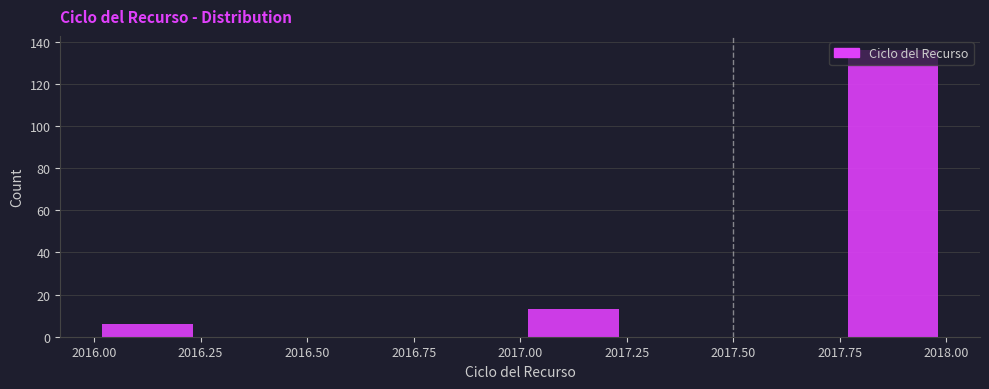

Reading left to right, list every bar in this chart as the range it spans on the x-axis followed by its height. The values are not printed on the chart, so give them approximately, as read against the axis.

2016.00 to 2016.25: 6
2016.25 to 2016.50: 0
2016.50 to 2016.75: 0
2016.75 to 2017.00: 0
2017.00 to 2017.25: 14
2017.25 to 2017.50: 0
2017.50 to 2017.75: 0
2017.75 to 2018.00: 136